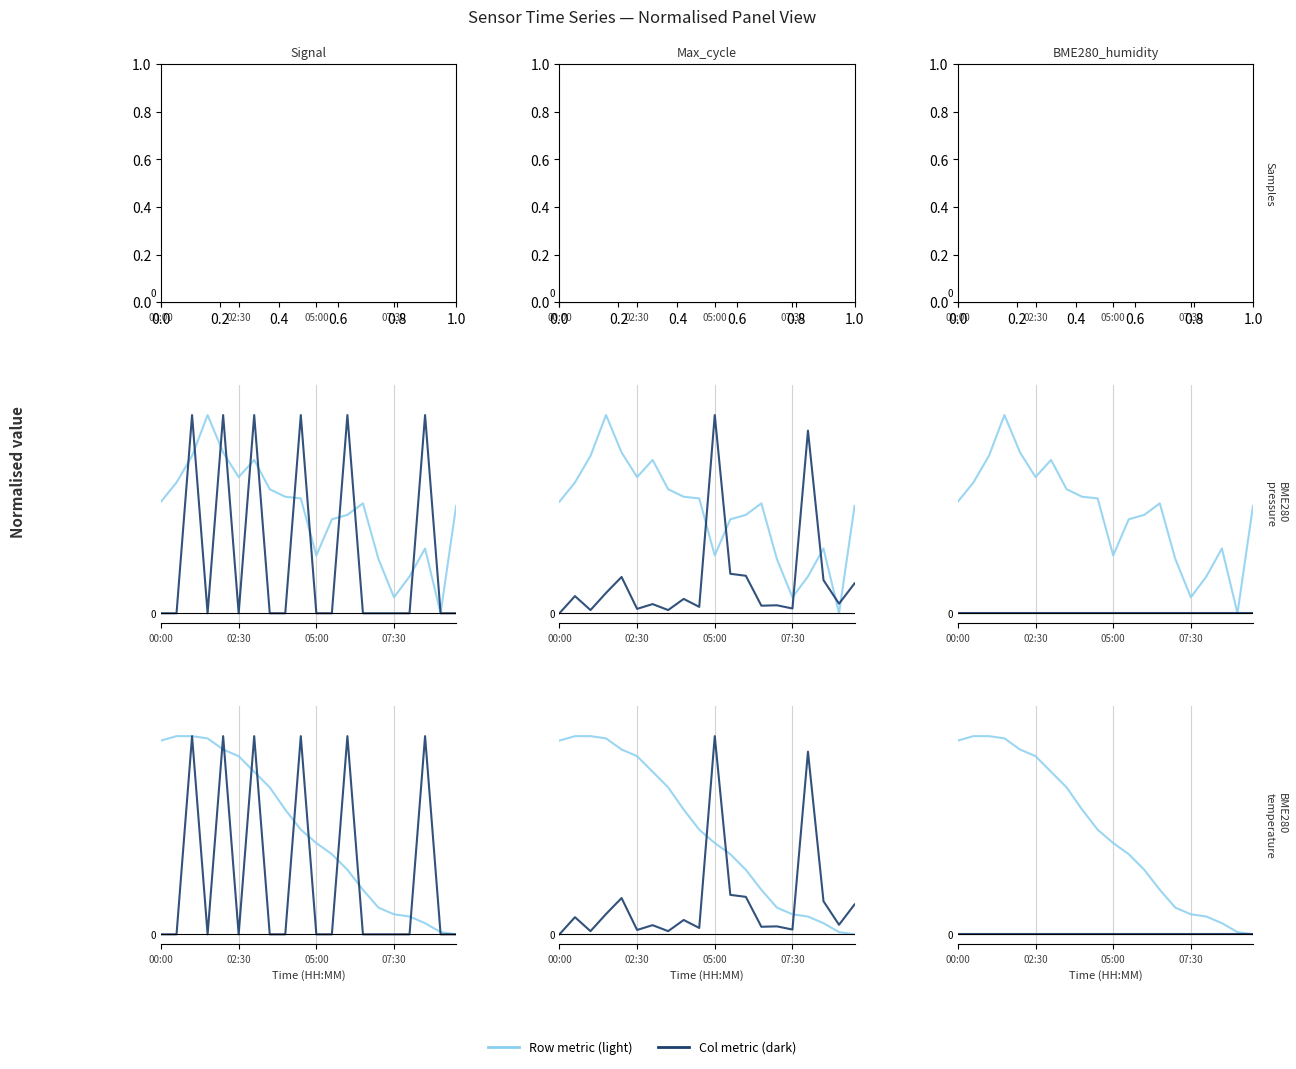

How many intersections are there between Signal and BME280_temperature?

10